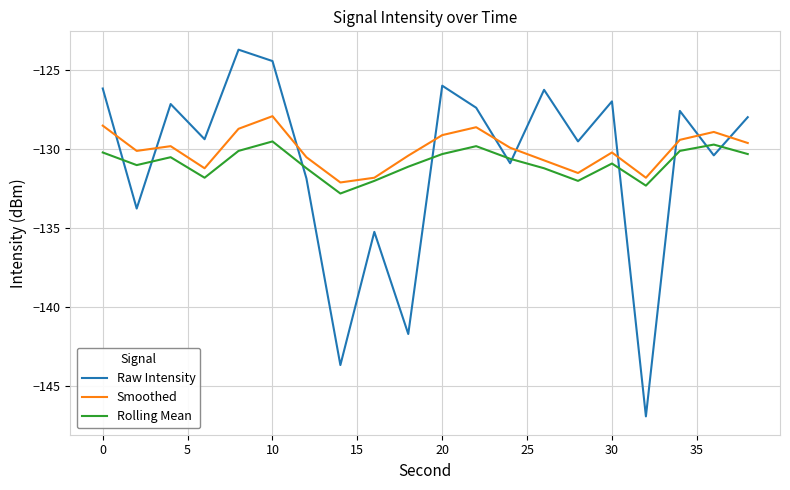

What are all the series names shown in the legend?

Raw Intensity, Smoothed, Rolling Mean